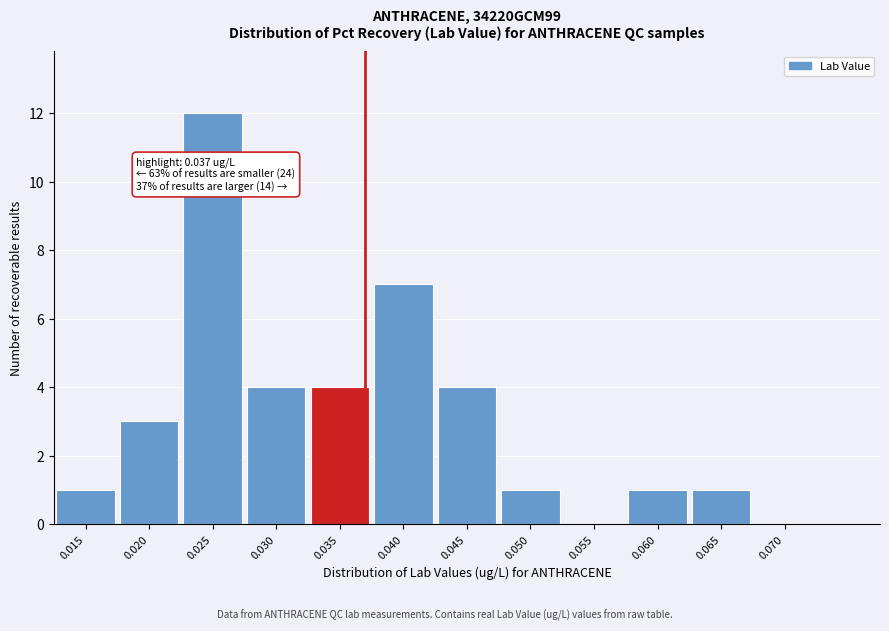

Reading left to right, transcribe all the data shown in this chart.

0.015=1	0.020=3	0.025=12	0.030=4	0.035=4	0.040=7	0.045=4	0.050=1	0.055=0	0.060=1	0.065=1	0.070=0